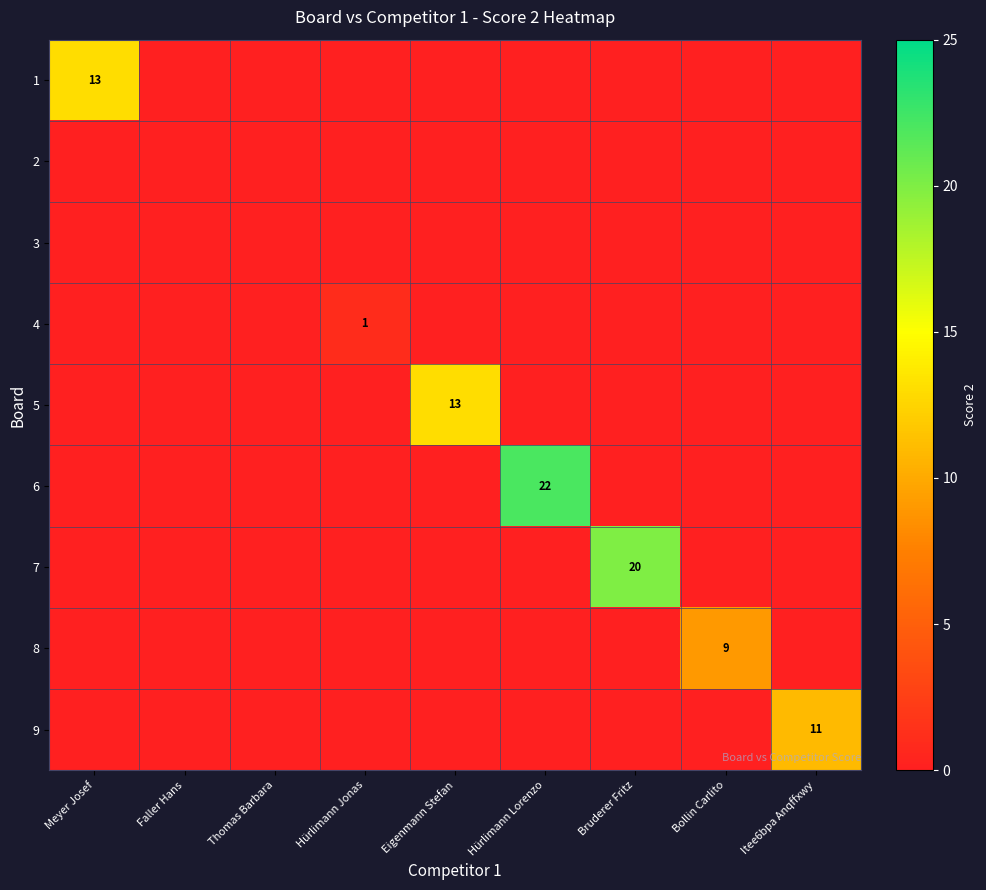

Between Thomas Barbara and Faller Hans, which is larger?

Thomas Barbara